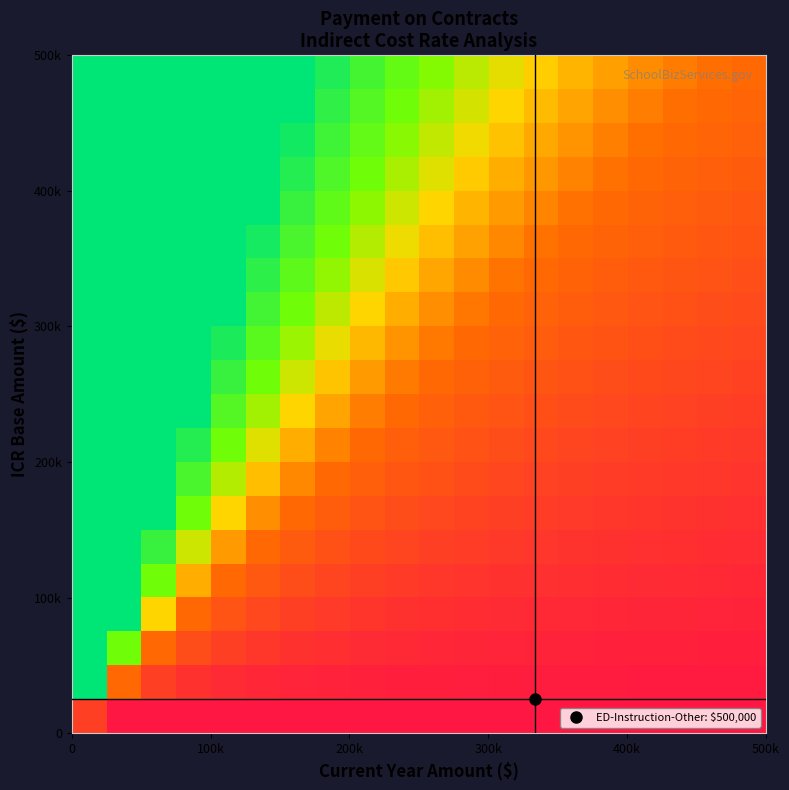

How many data points does each series have?

20